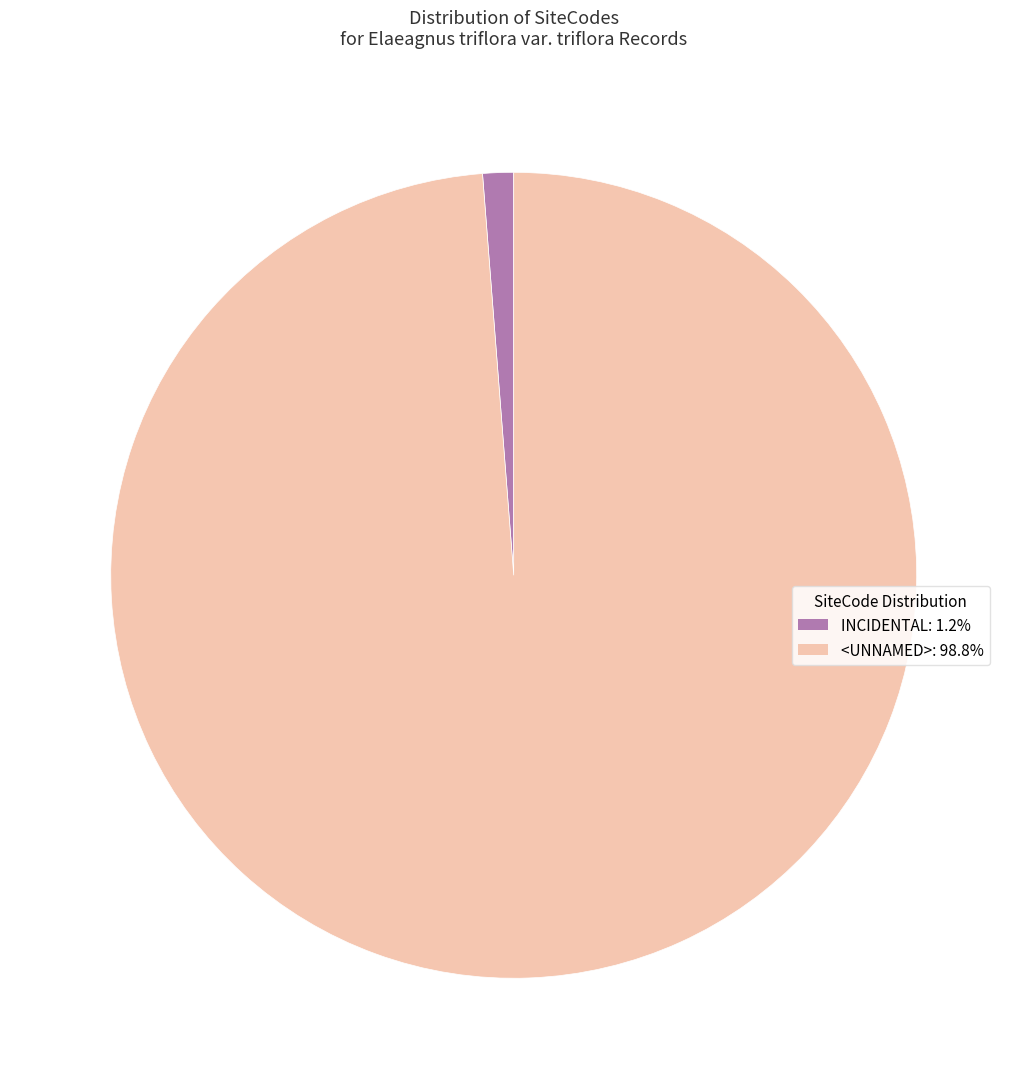

What is the ratio of the value at <UNNAMED>: 98.8% to the value at INCIDENTAL: 1.2%?

80.0